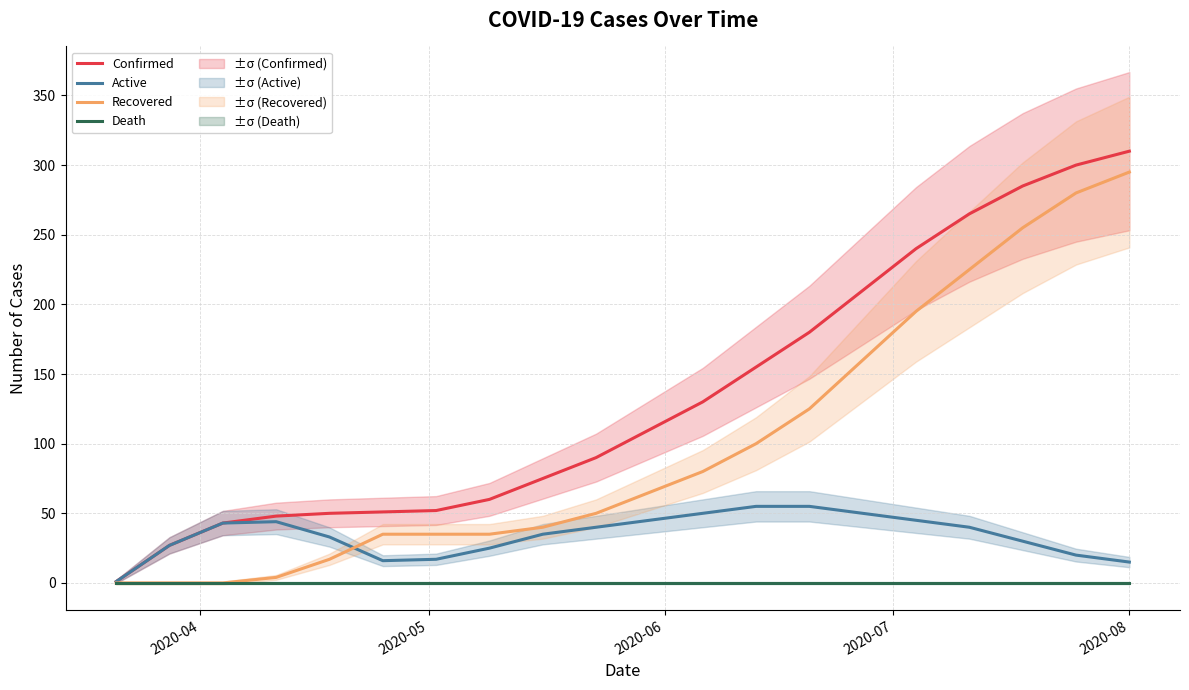

Which series has the widest spread of values?

Confirmed